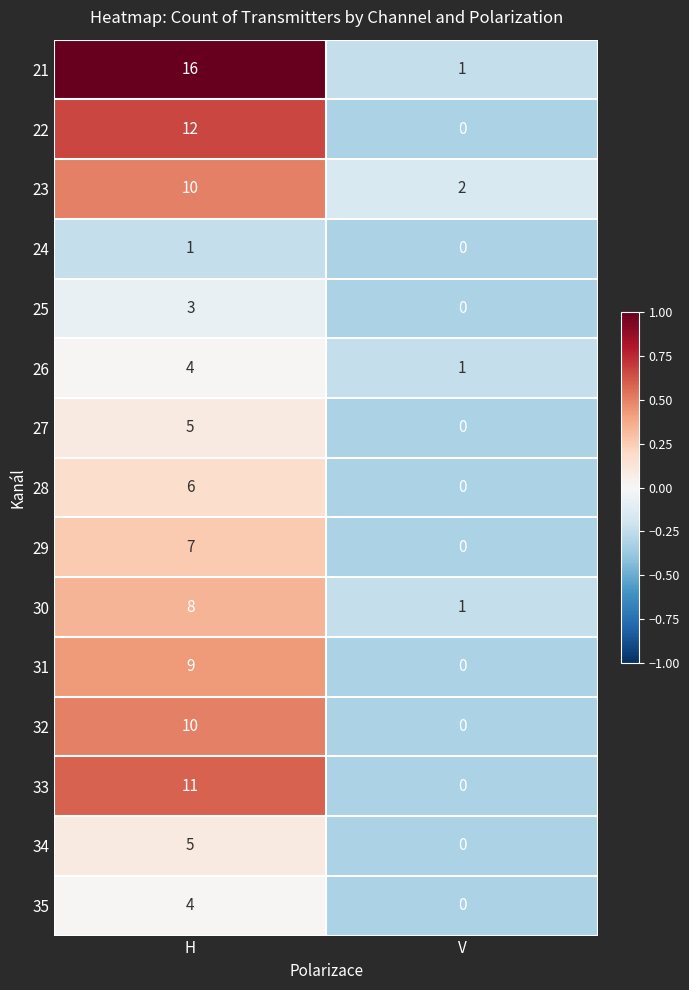

At which label does 29 reach its minimum?

V